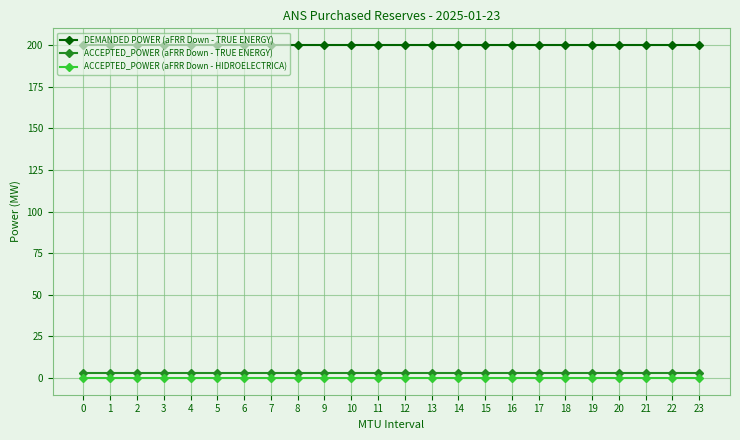

Is it true that DEMANDED POWER (aFRR Down - TRUE ENERGY) equals 128 at 21?

False